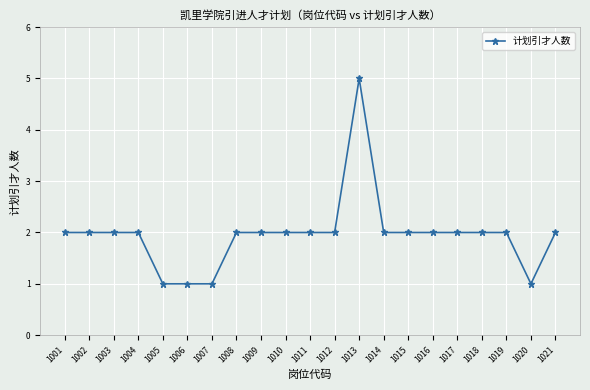

True or false: there are more than 0 points higher than both neighbors.

True